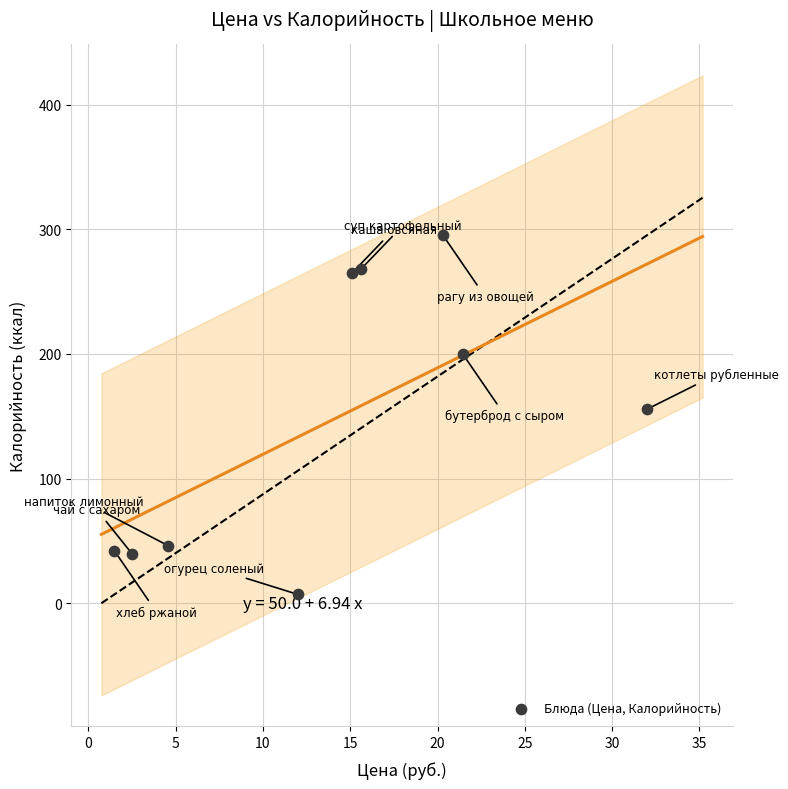

What is the average X value?

13.9